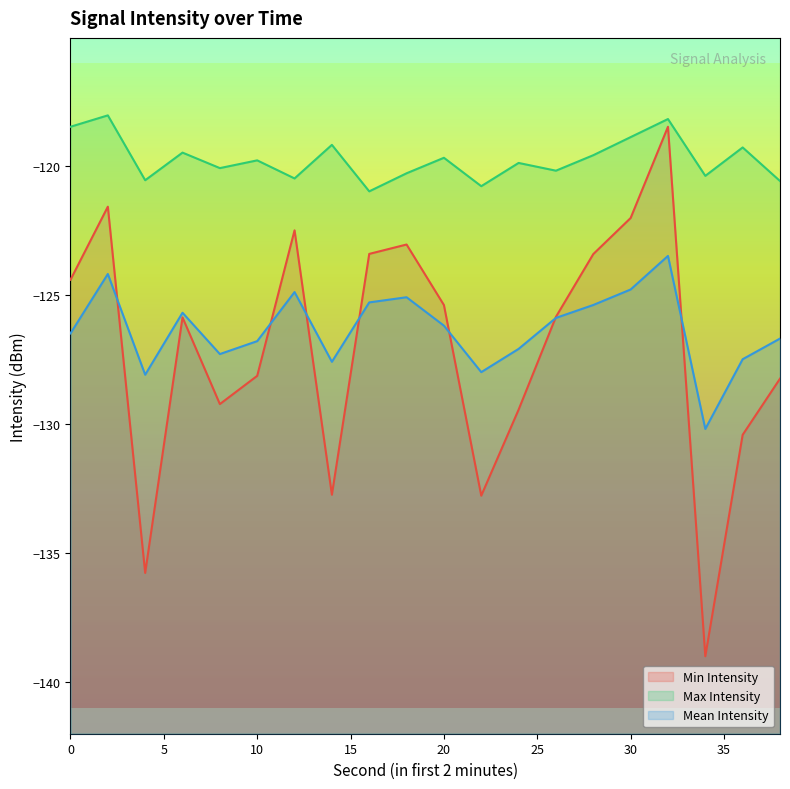

Count the number of categories in the chart.

20